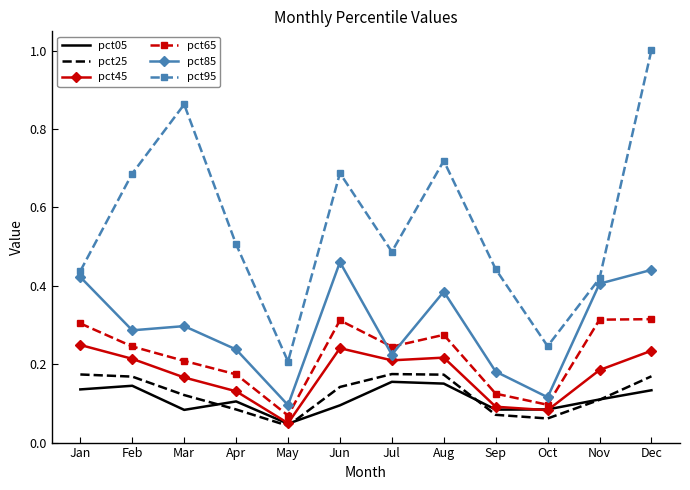

True or false: pct45 and pct85 intersect in this chart.

False